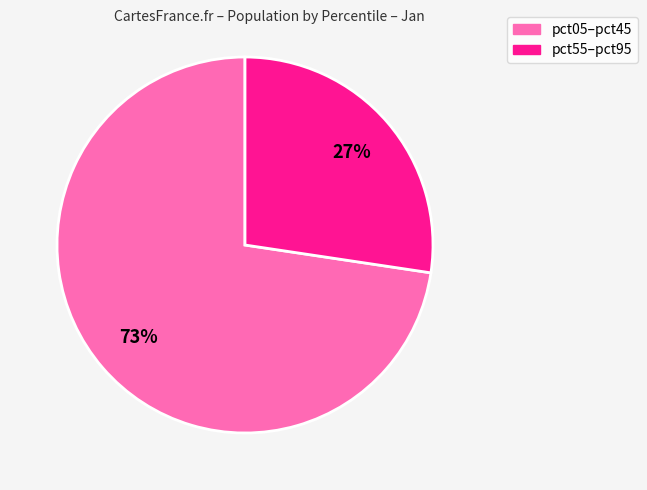

Does any single category account for the majority?

Yes